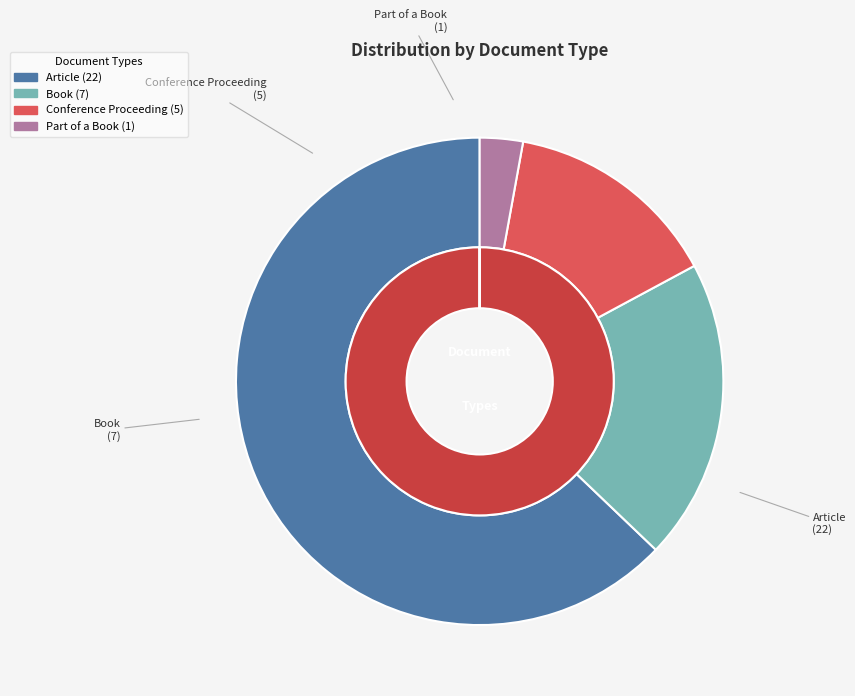

Which slice is the largest?

Article